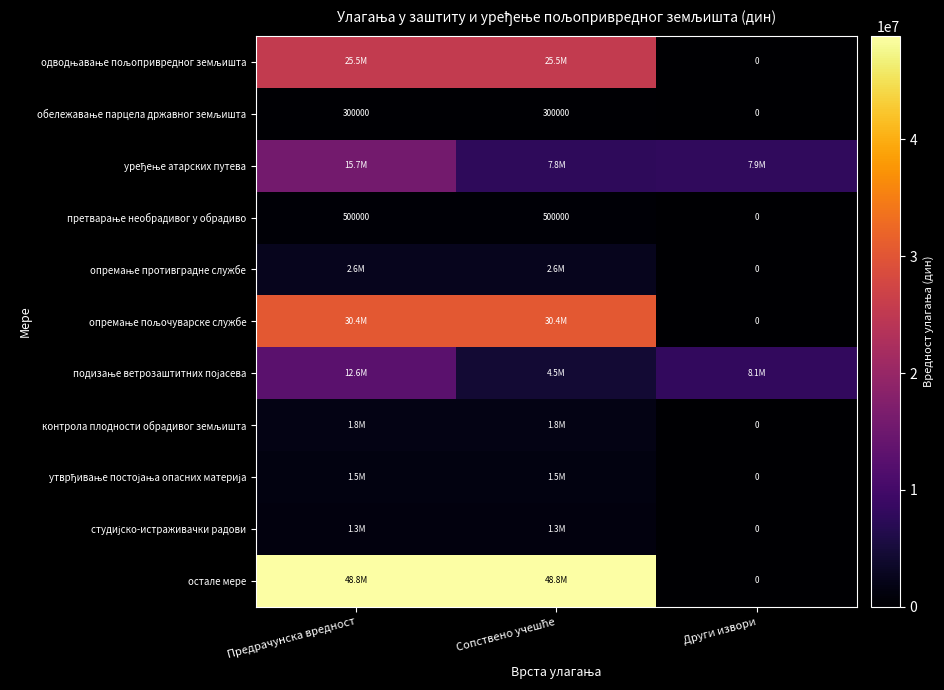

Which has a higher value, Предрачунска вредност or Сопствено учешће?

Предрачунска вредност